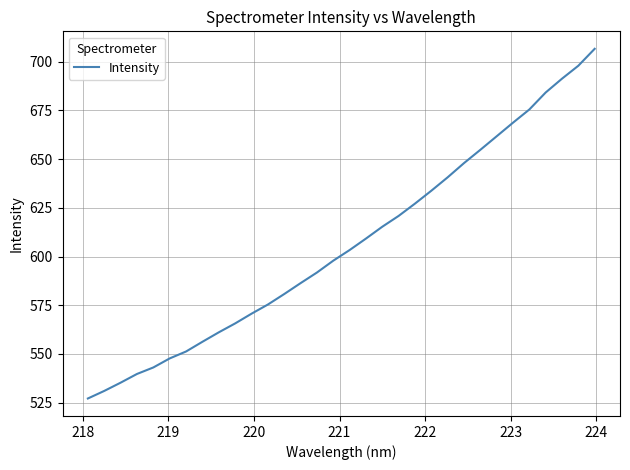

What is the difference between the maximum and minimum values?

179.5